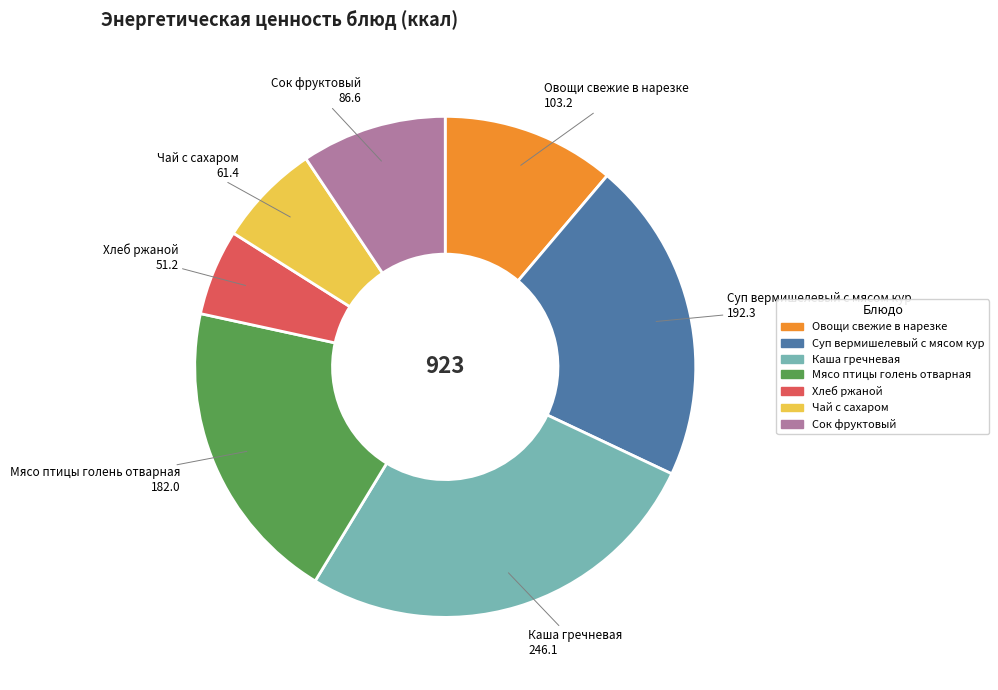

What is the ratio of the value at Мясо птицы голень отварная to the value at Овощи свежие в нарезке?

1.8